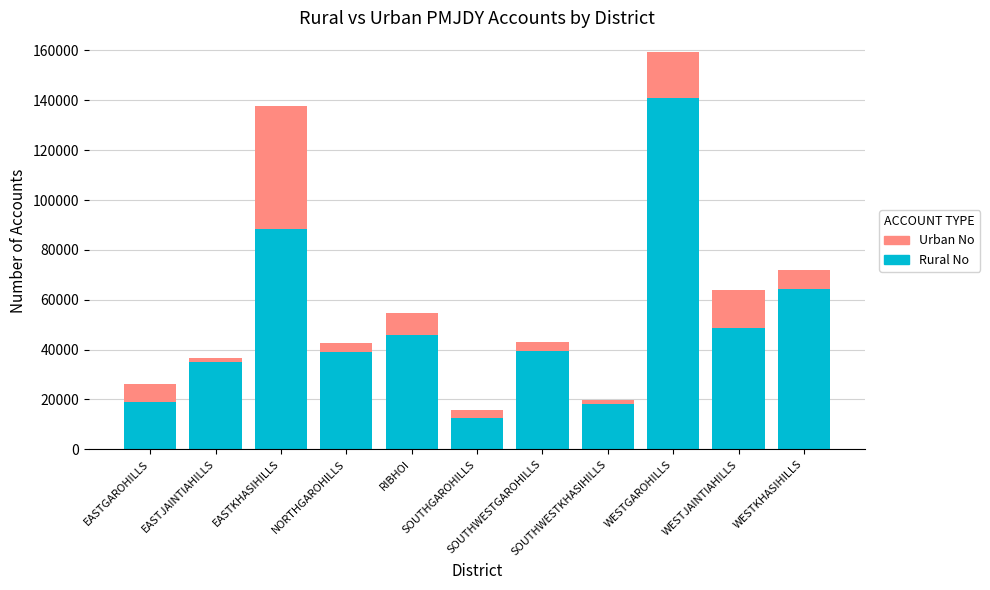

What is the minimum value for Rural No?

12480